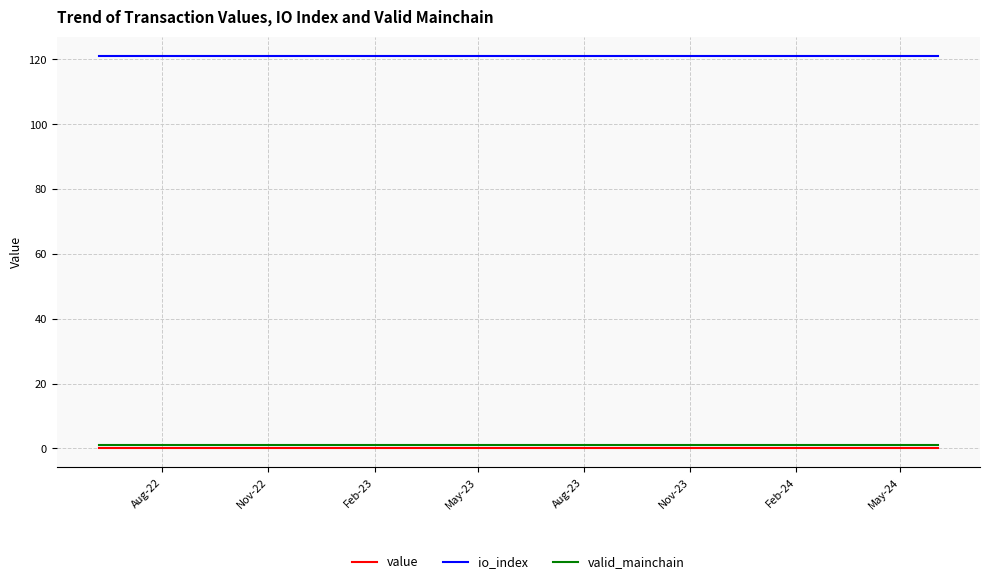

At how many categories does at least one series exceed 4?

25